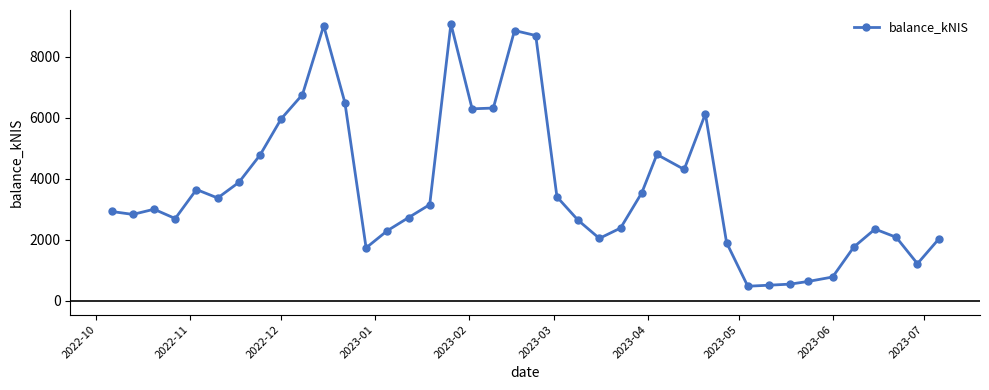

What is the sum of all values?

148074.1